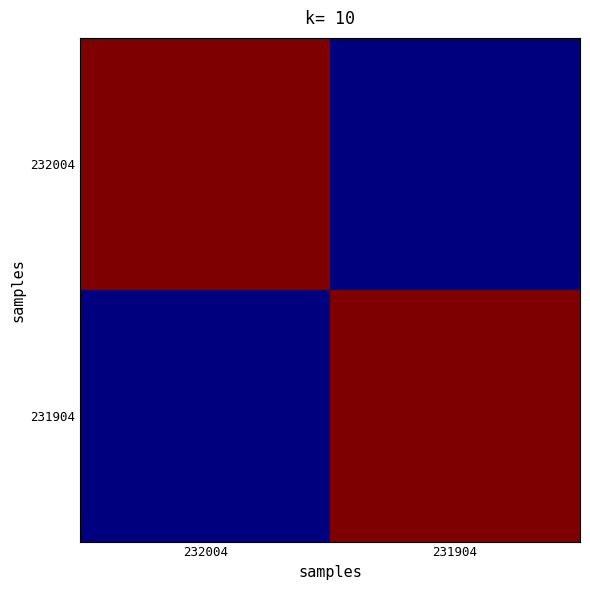

What is the total value across all series at 231904?

14